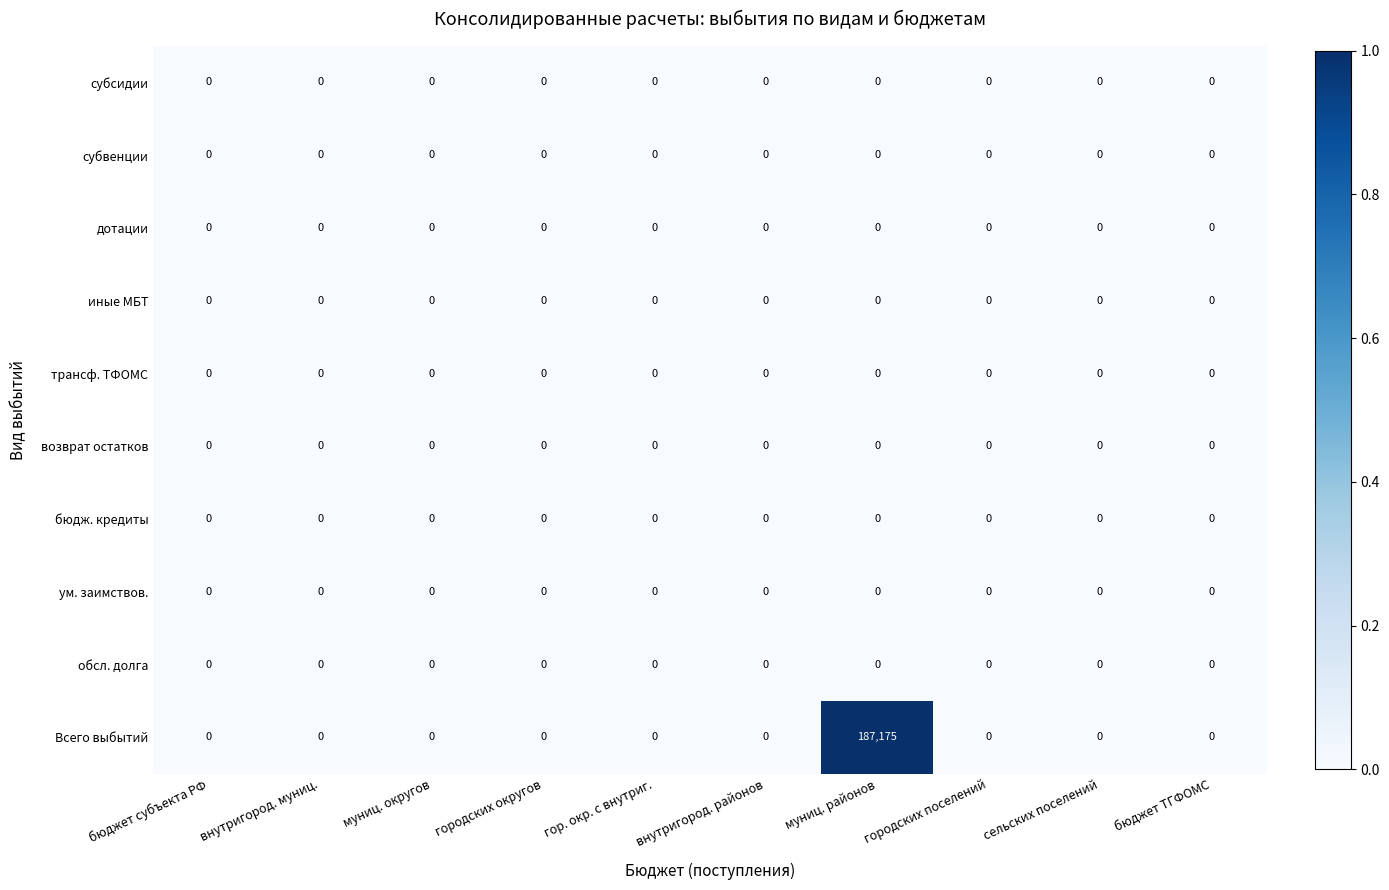

At which category is the sum across all series the highest?

муниц. районов